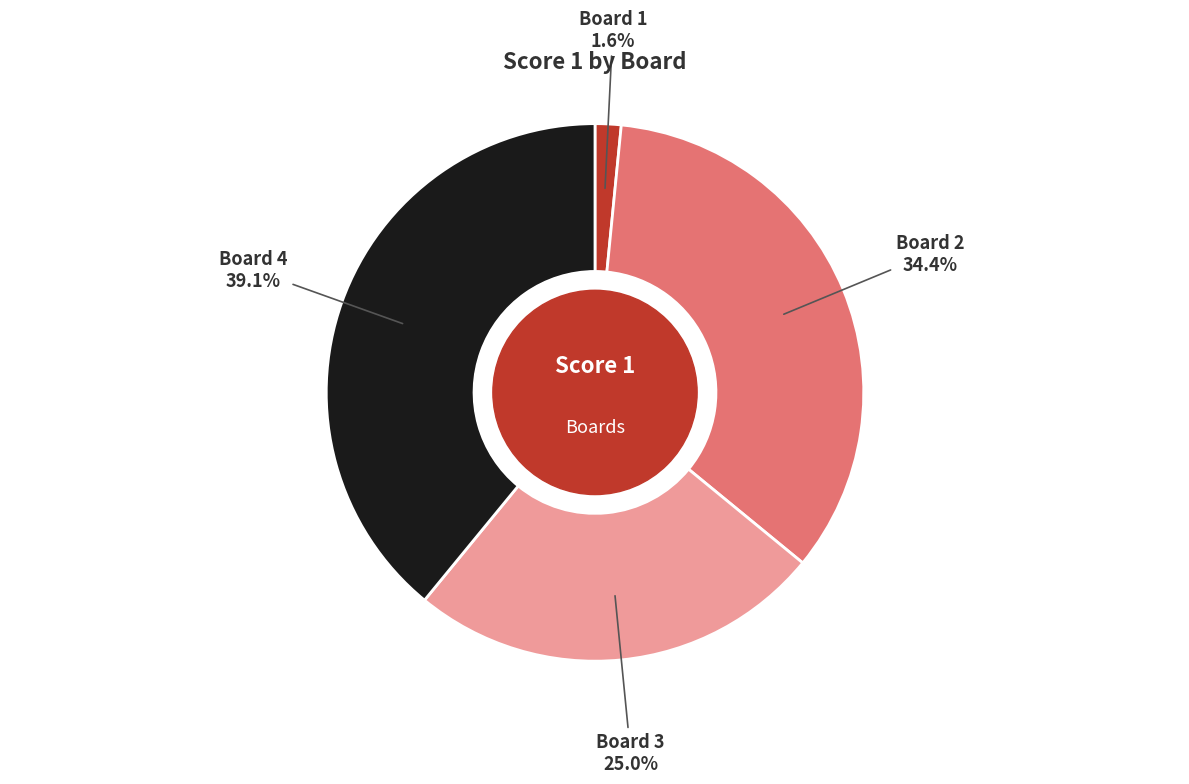

True or false: Board 1 accounts for 14% of the total.

False